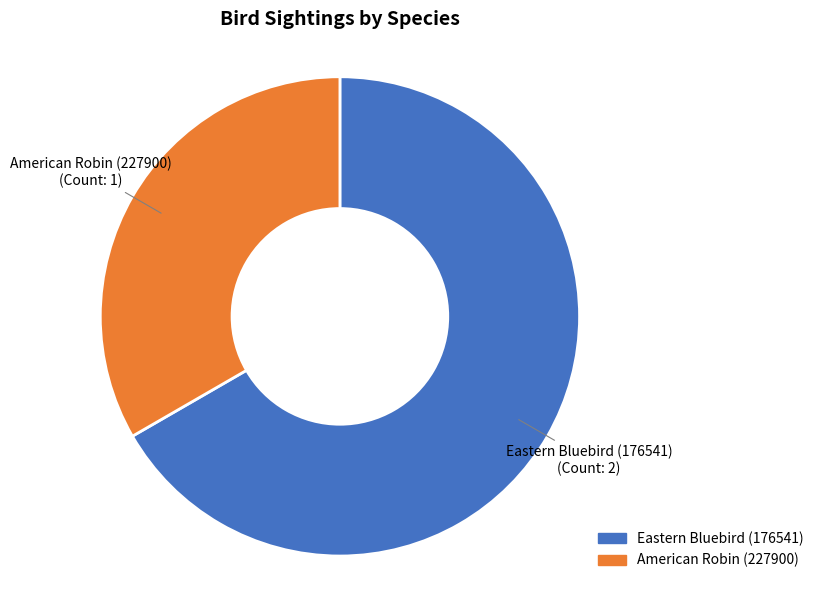

How many segments does this pie chart have?

2